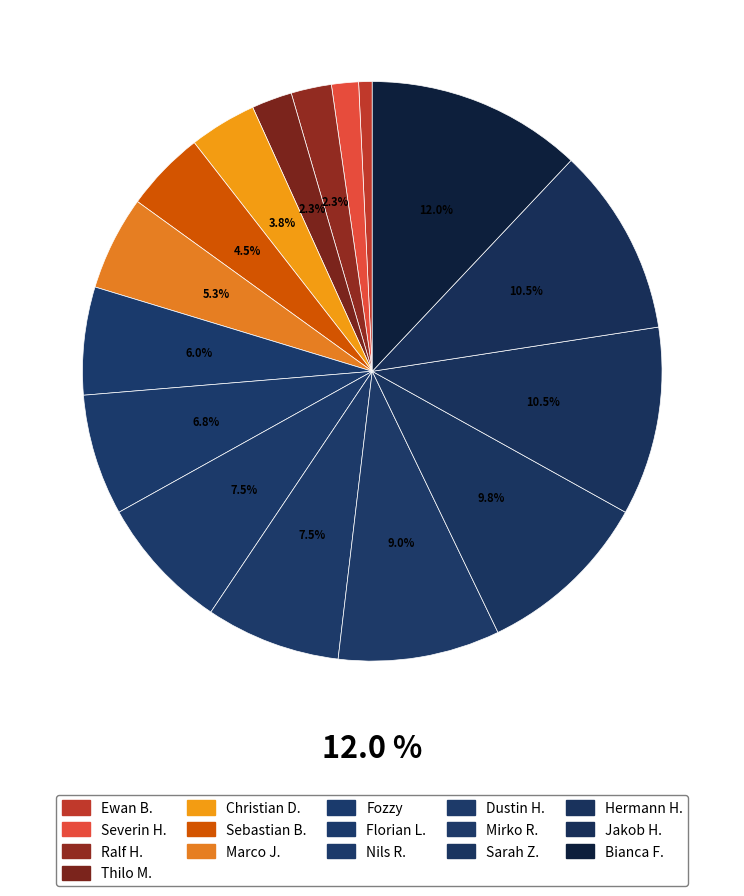

Between Hermann Huckert and Sarah Ziegler, which is larger?

Hermann Huckert